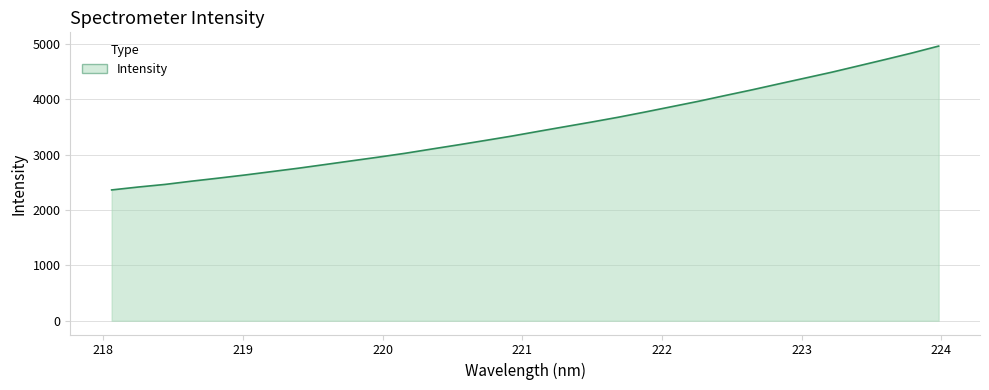

What is the minimum value shown in the chart?

2363.3